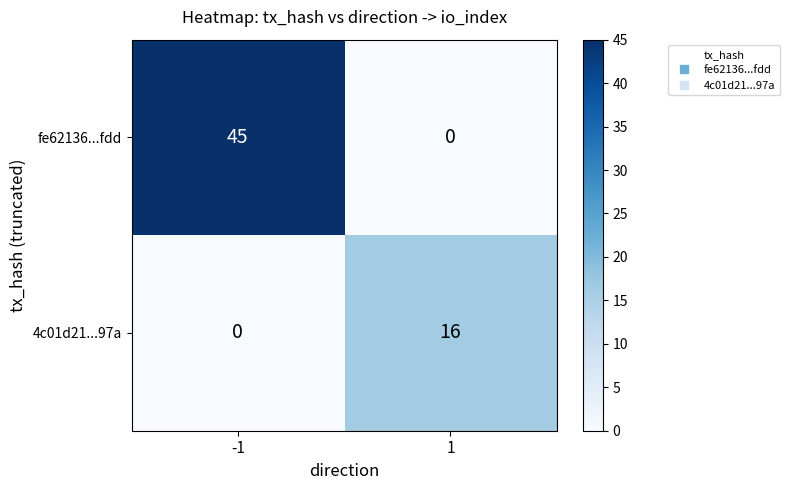

What is the maximum value for 4c01d21...97a?

16